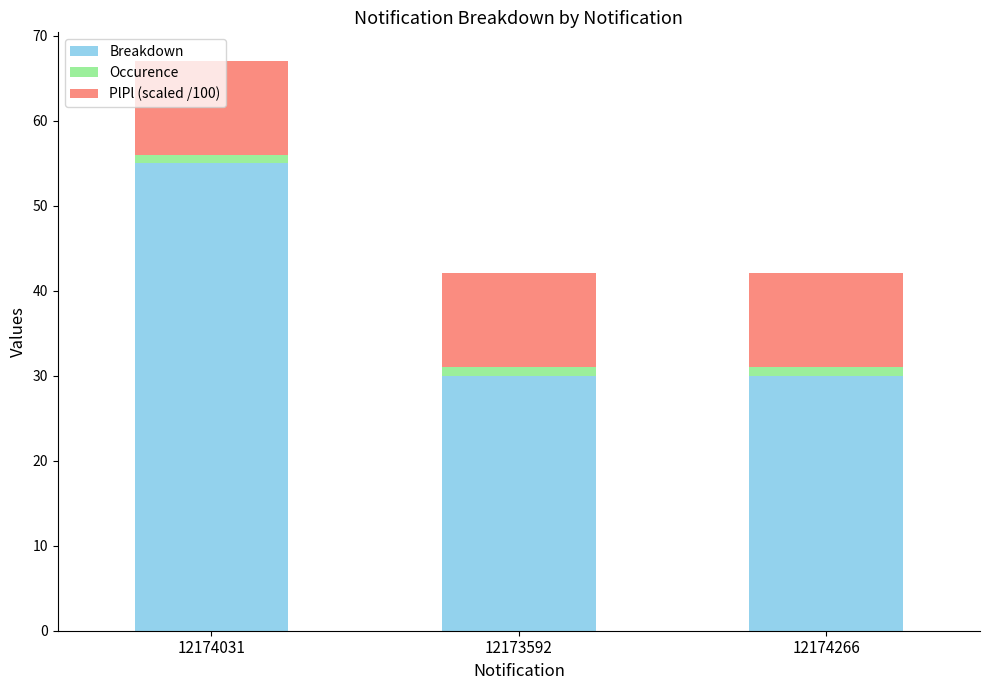

What is the minimum value for Breakdown?

30.0